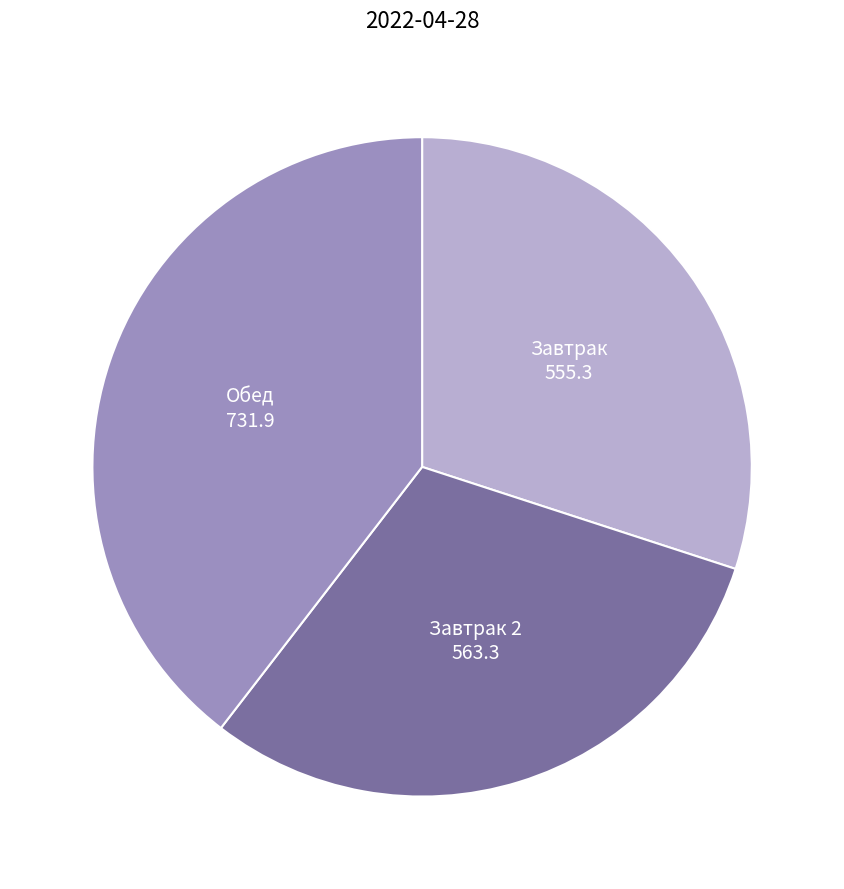

Is there a majority slice in this chart?

No